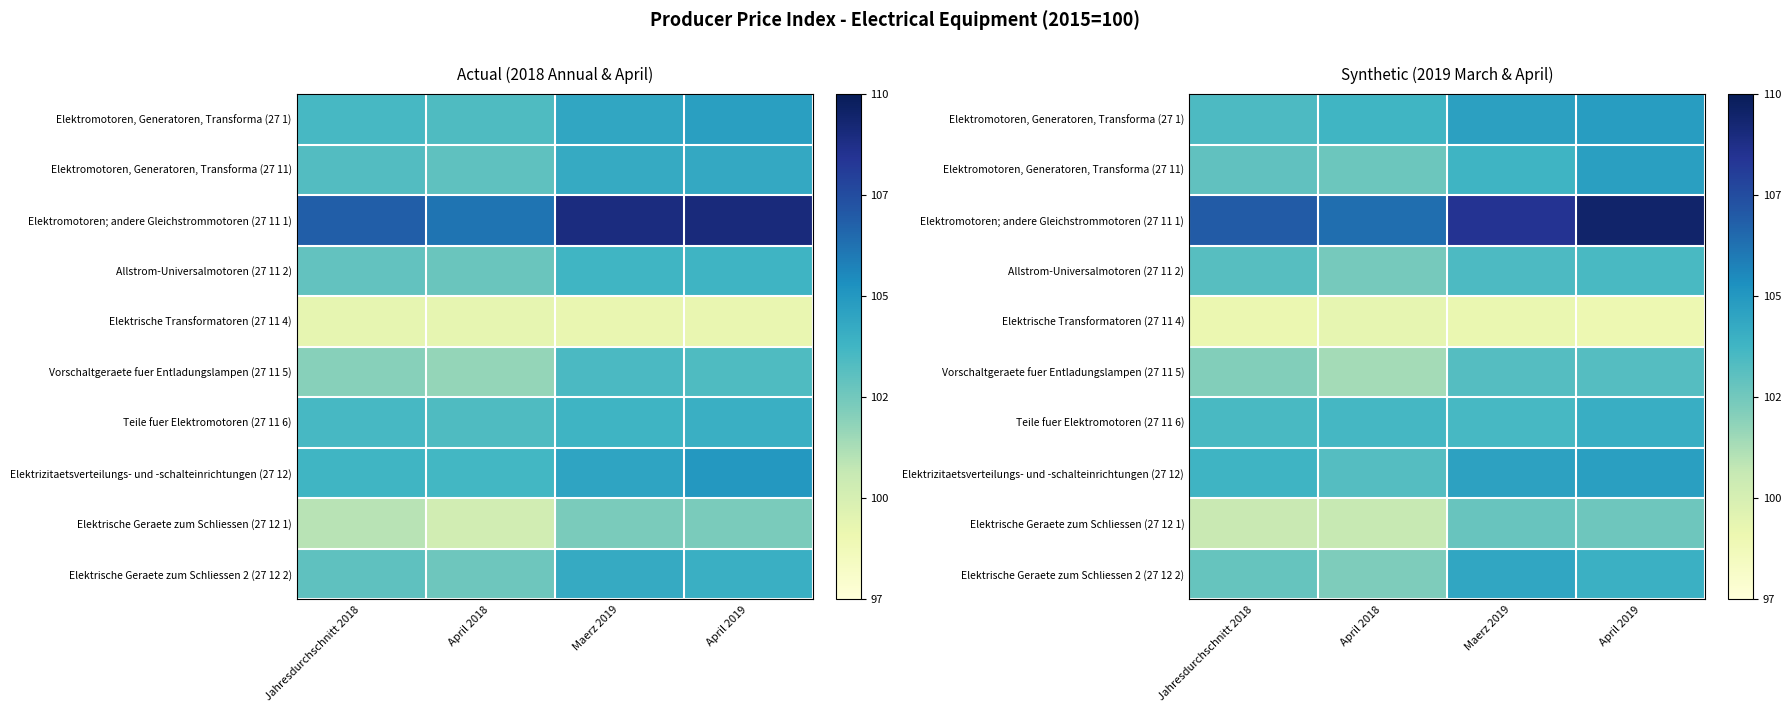

The value of Vorschaltgeraete fuer Entladungslampen (27 11 5) at April 2019 is 168.7. True or false?

False